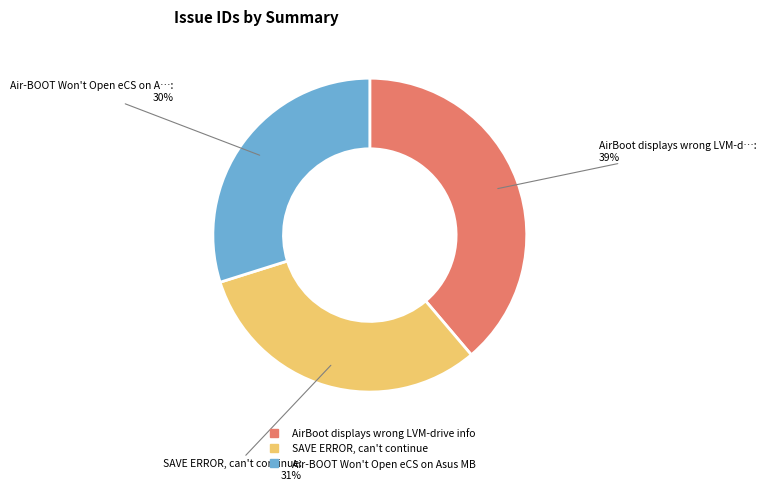

To the nearest percent, what percentage of the pie is SAVE ERROR, can't continue?

31%